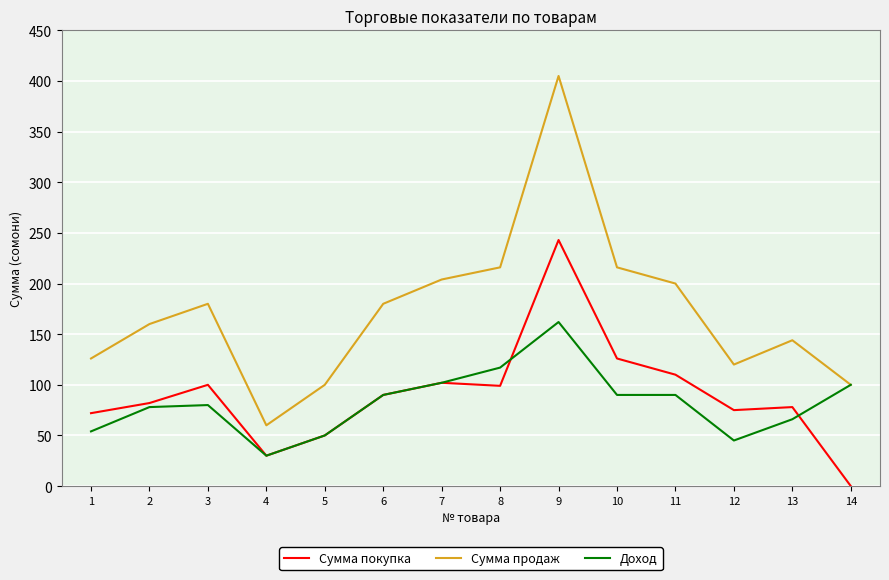

True or false: Сумма продаж and Сумма покупка intersect in this chart.

False